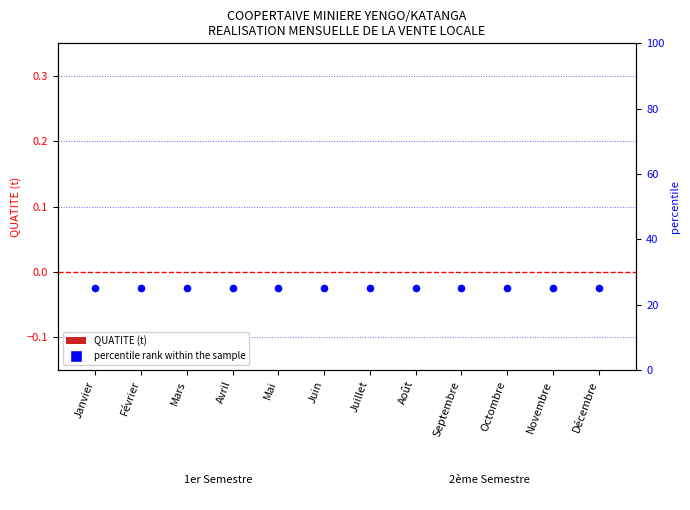

Which series contains the highest Y value?

percentile rank within the sample